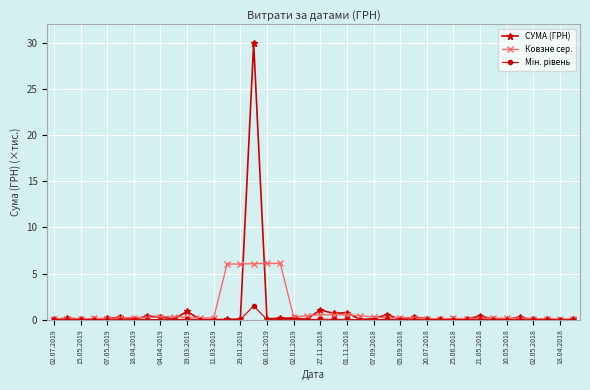

True or false: СУМА (ГРН) has more than 2 interior local peaks.

True